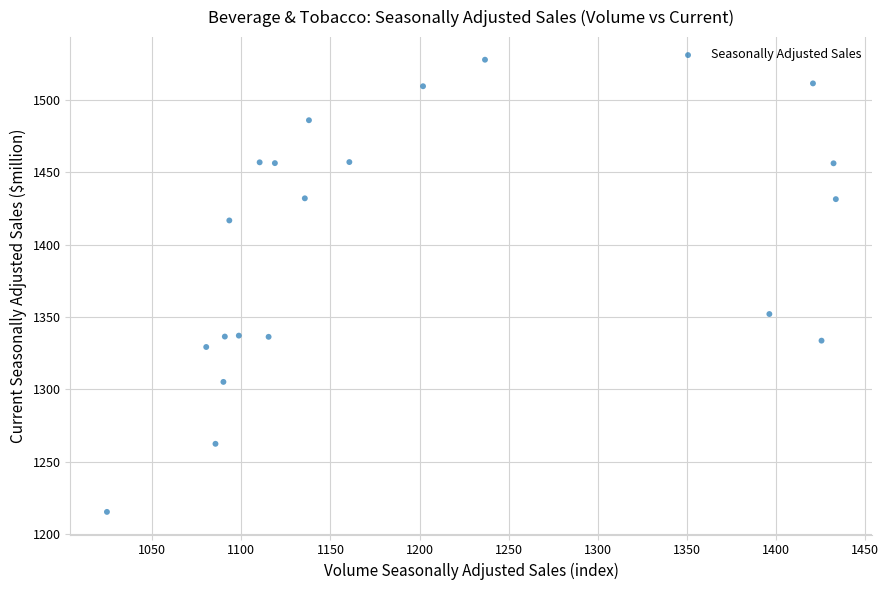

What is the range of X values (max minus min)?

409.0